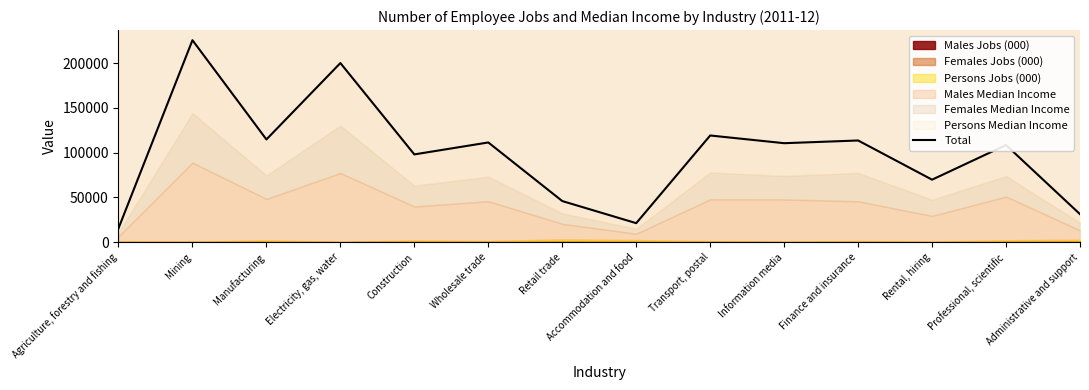

True or false: the data shows 28768.2 at Rental, hiring.

False